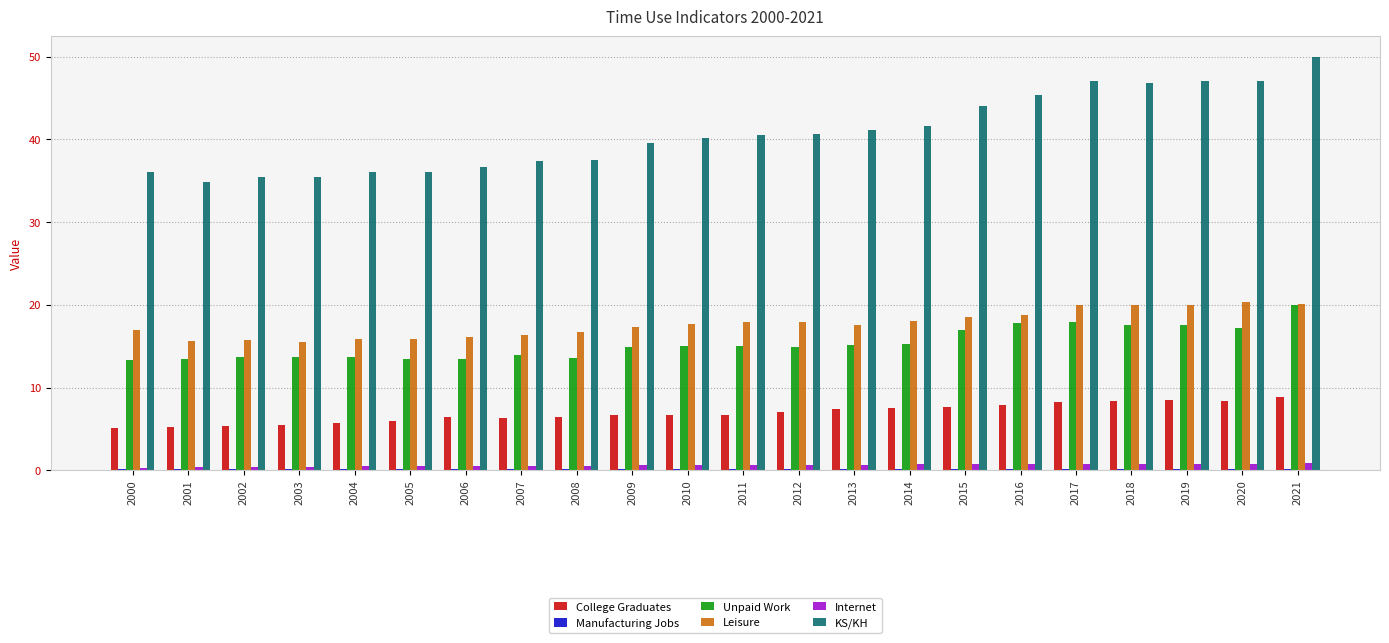

Which series has the largest total across all categories?

KS/KH